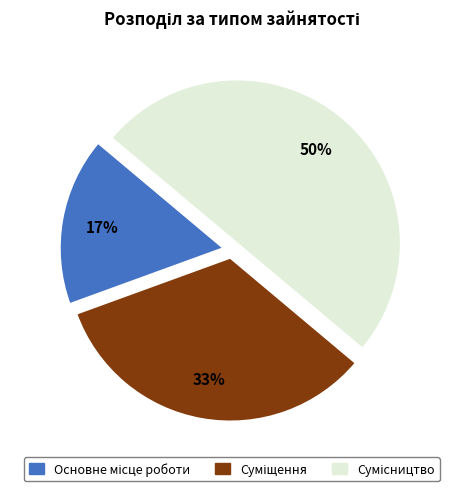

To the nearest percent, what is the average slice percentage?

33%